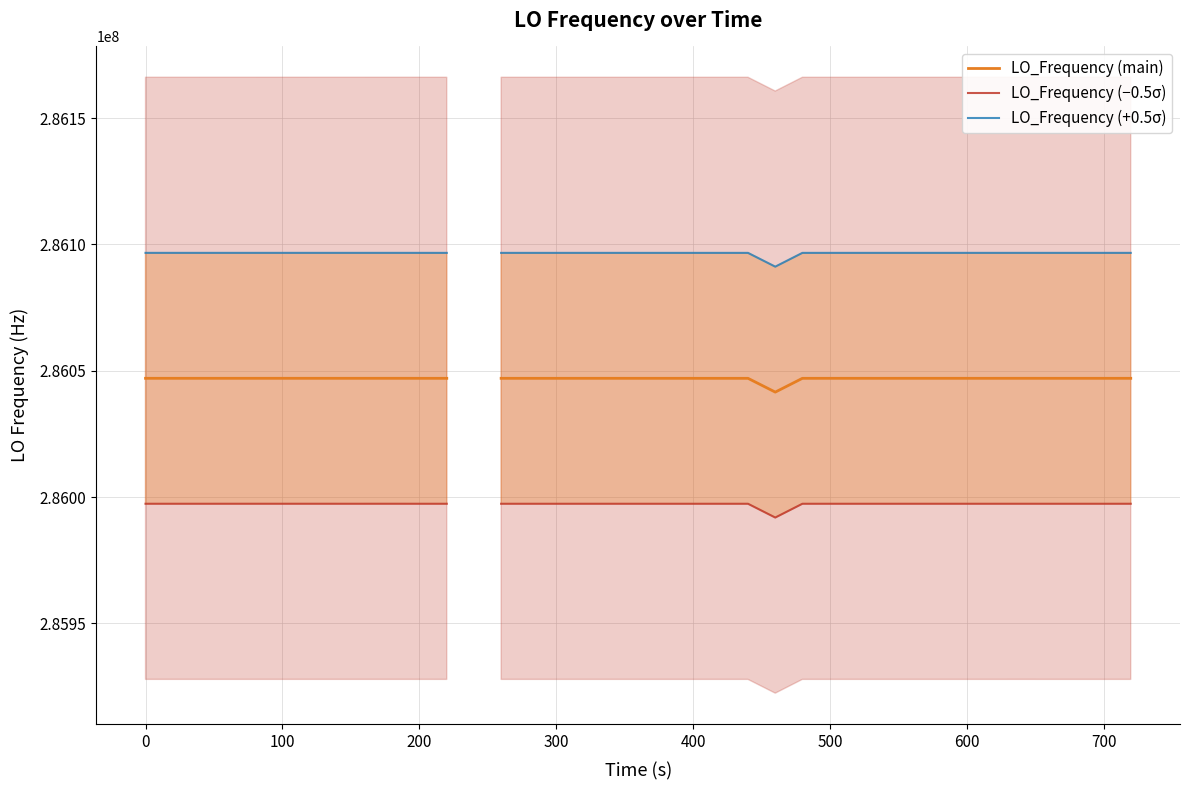

True or false: LO_Frequency (main) and LO_Frequency (−0.5σ) cross at least once.

False